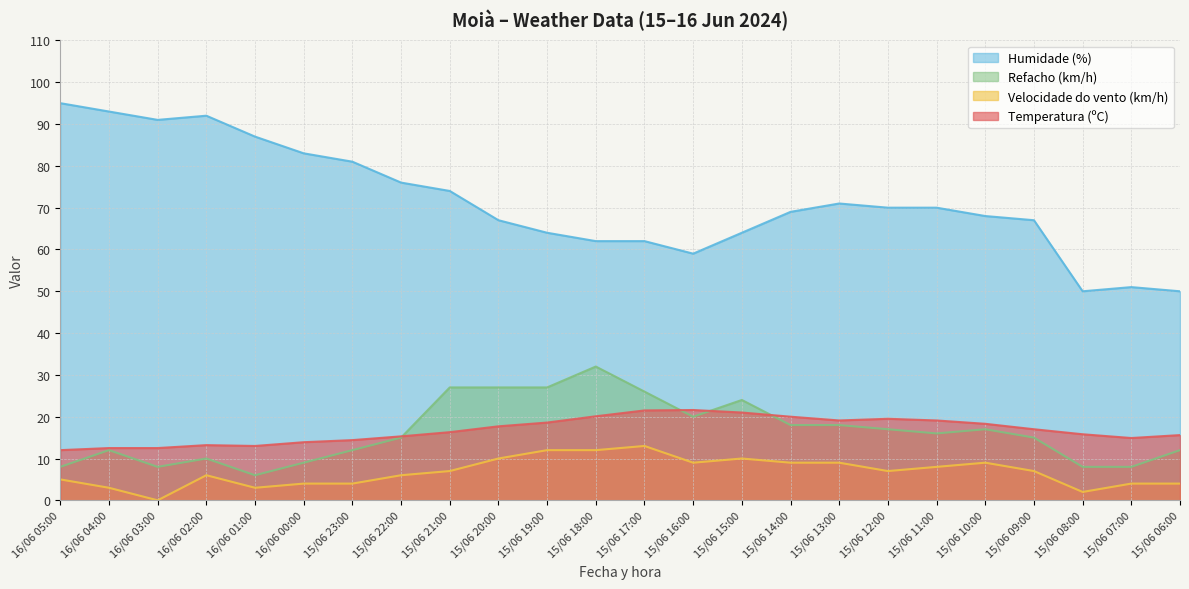

Is it true that Temperatura (ºC) equals 33.8 at 15/06 11:00?

False